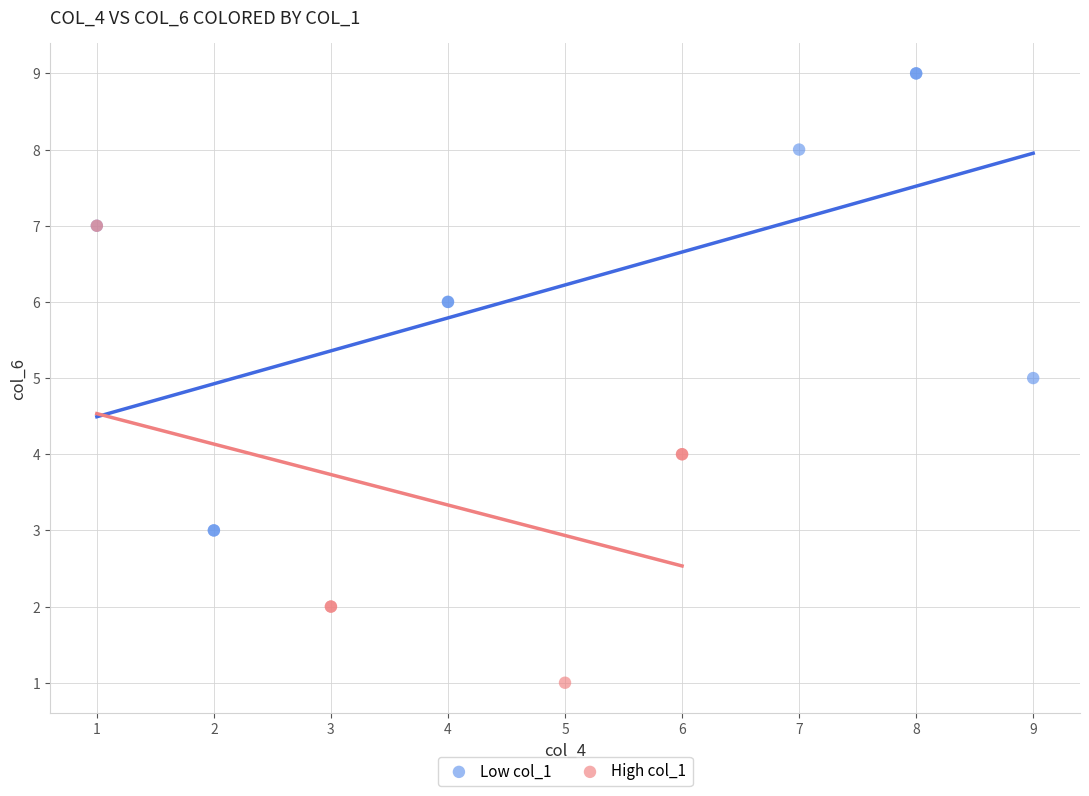

Which series contains the highest Y value?

Low col_1